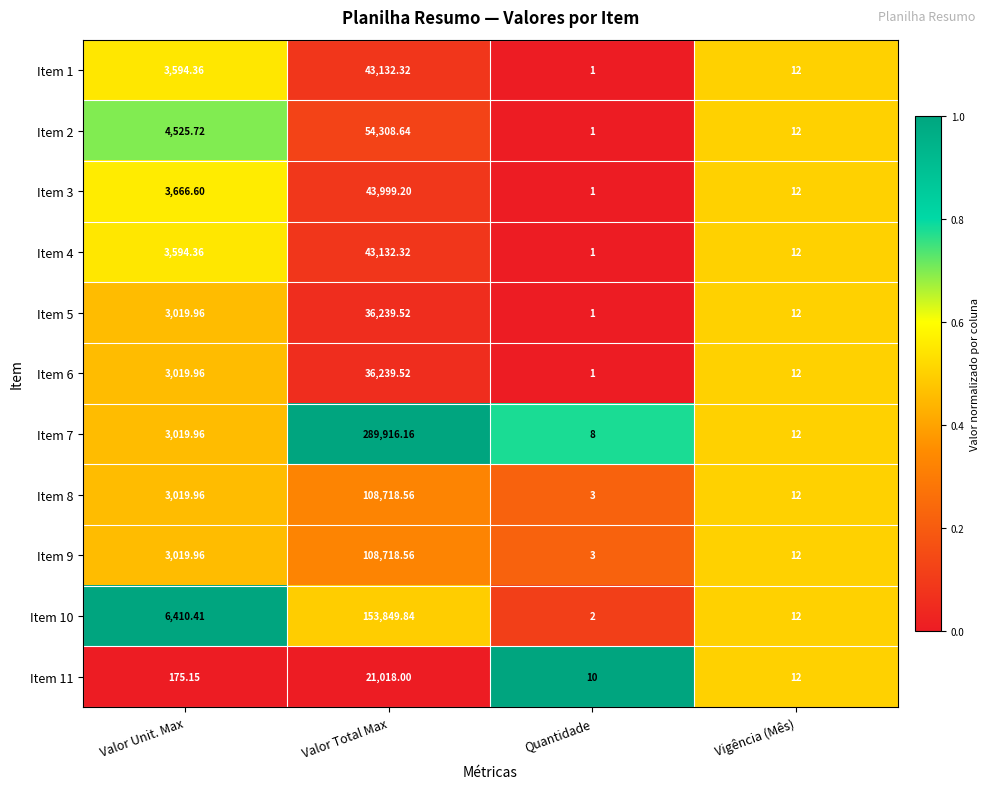

Where does the Item 5 series first go above 3019?

Valor Unit. Max